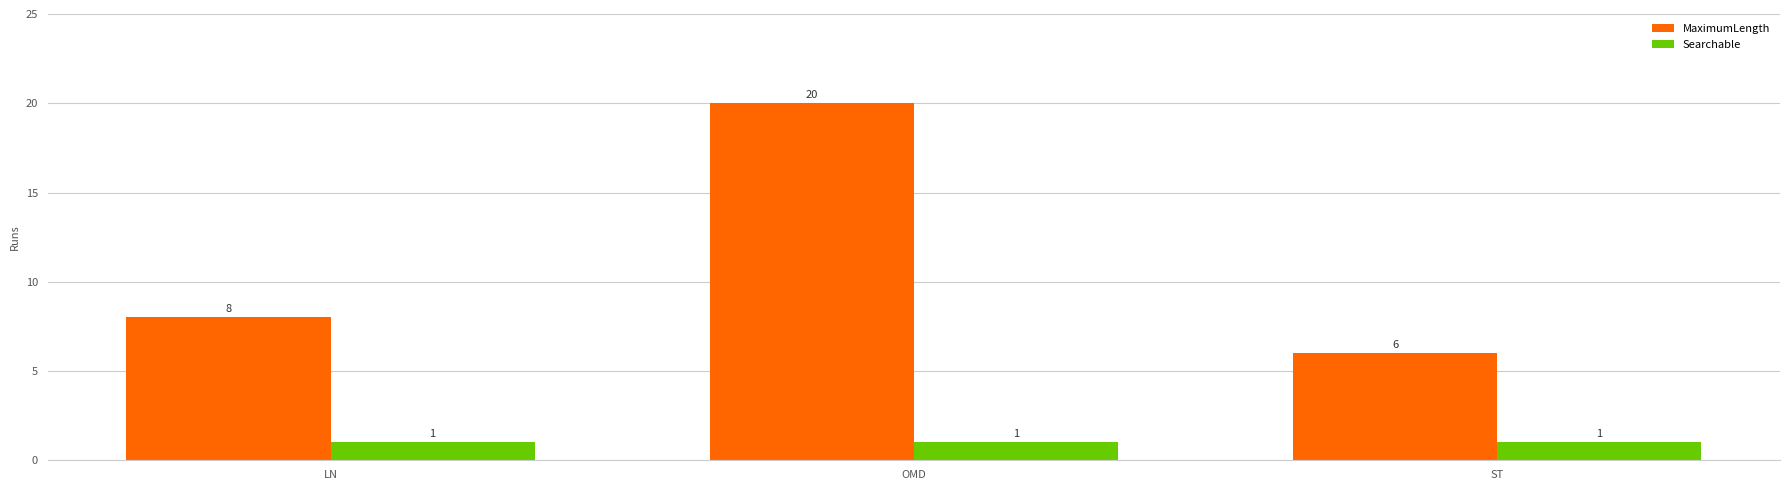

Does the chart contain any negative values?

No